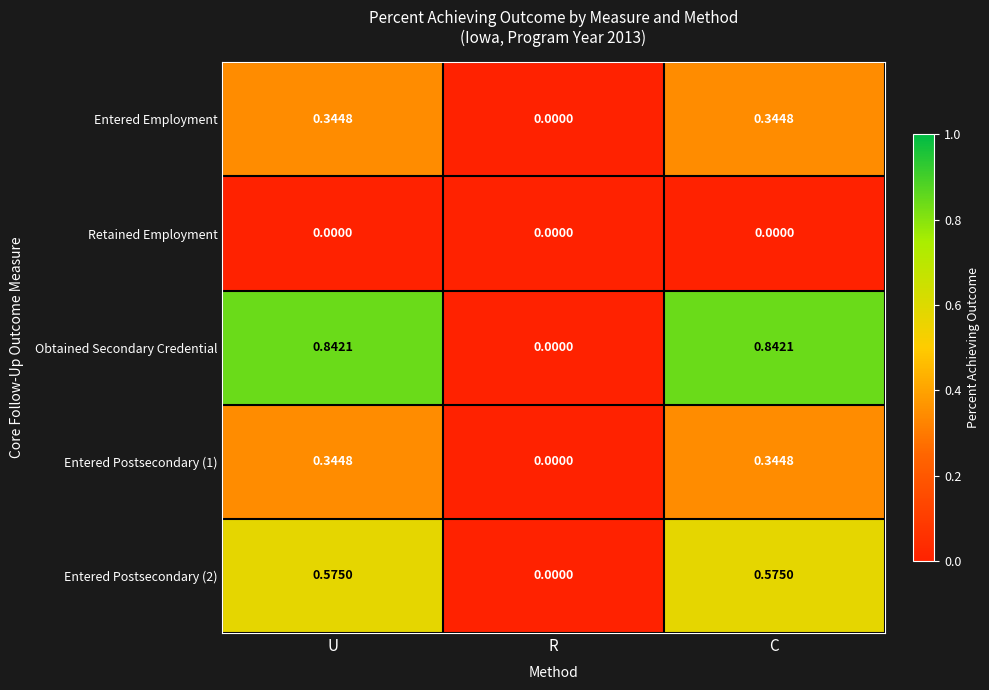

At which label is Obtained Secondary Credential closest to 0?

R